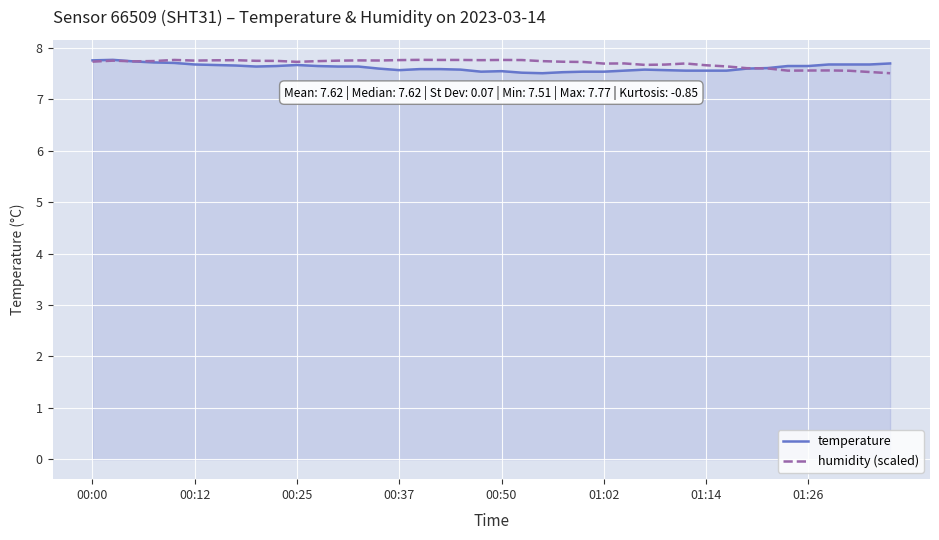

What is the smallest value displayed?

7.5